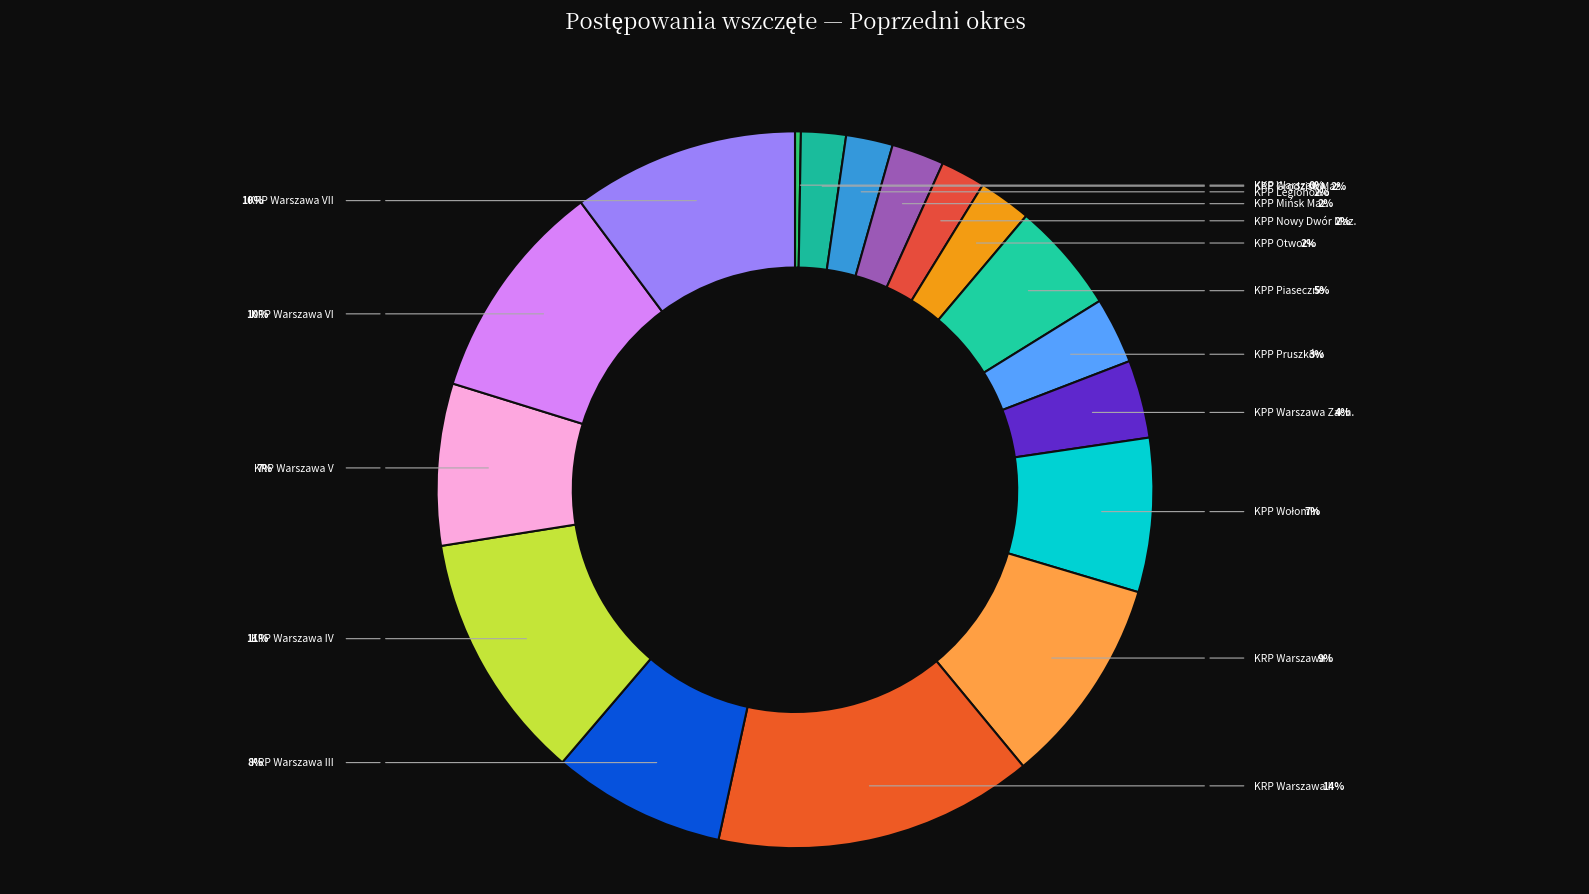

Rank the categories by value from lowest to highest.

KKP Warszawa, KPP Grodzisk Maz., KPP Nowy Dwór Maz., KPP Legionowo, KPP Mińsk Maz., KPP Otwock, KPP Pruszków, KPP Warszawa Zach., KPP Piaseczno, KPP Wołomin, KRP Warszawa V, KRP Warszawa III, KRP Warszawa I, KRP Warszawa VI, KRP Warszawa VII, KRP Warszawa IV, KRP Warszawa II